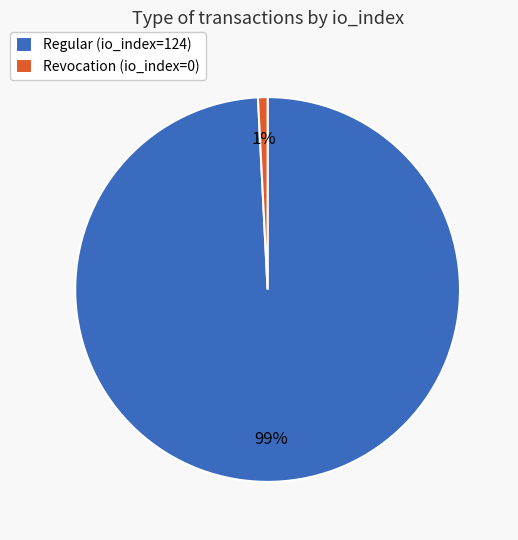

Which has a higher value, Regular (io_index=124) or Revocation (io_index=0)?

Regular (io_index=124)